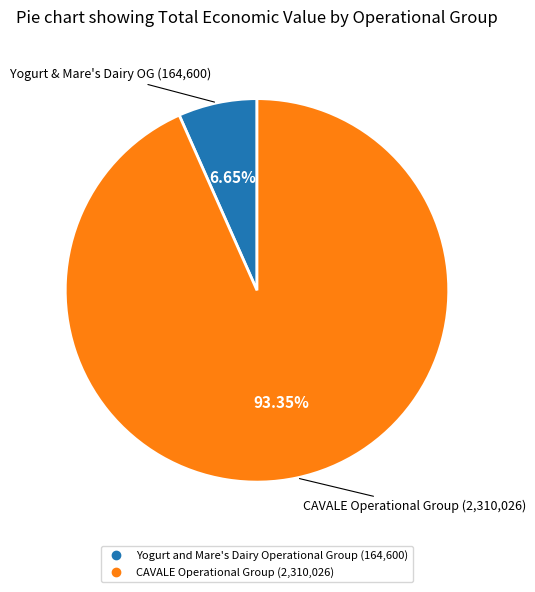

Between Yogurt and Mare's Dairy Operational Group and CAVALE Operational Group, which is larger?

CAVALE Operational Group